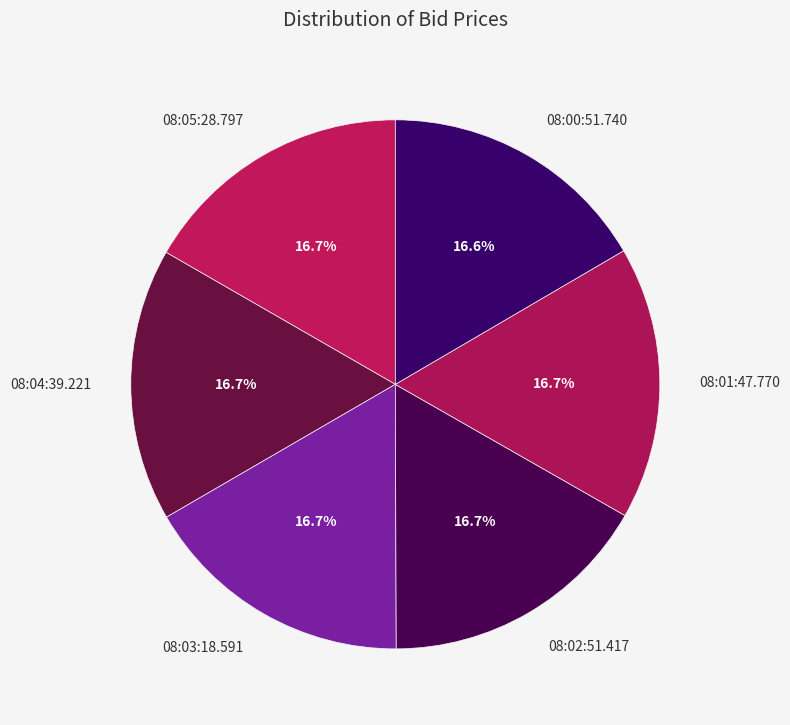

The 08:05:28.797 slice represents 17% of the pie. True or false?

True